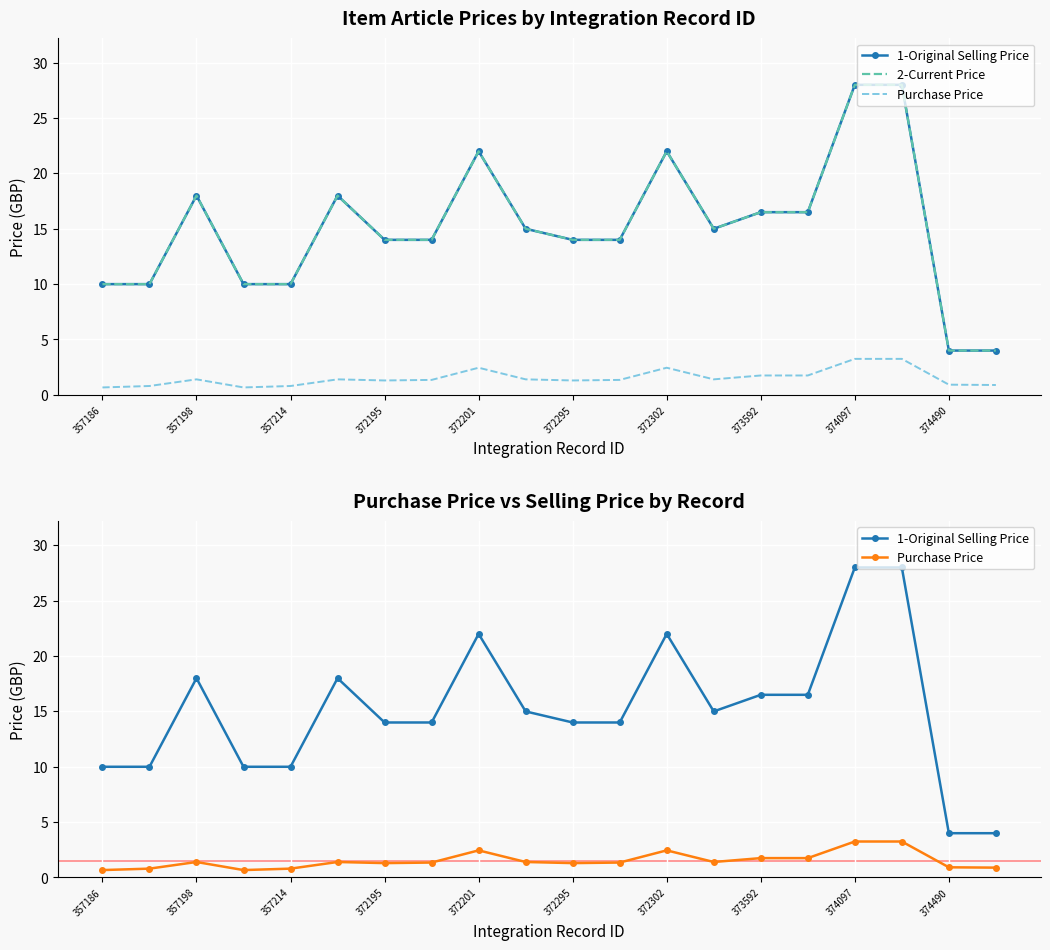

The 1-Original Selling Price series shows 6.9 at 373592. True or false?

False